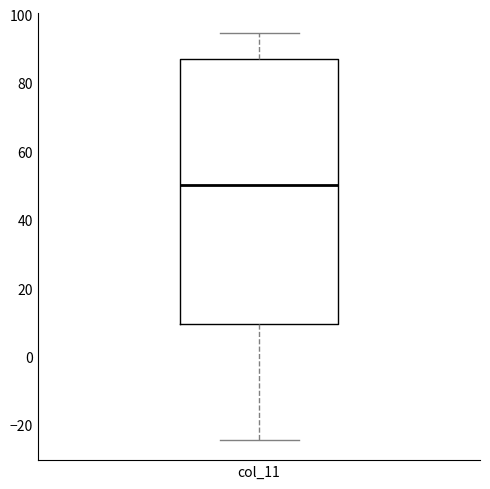

Read this box plot against the y-axis: the position of the median line, the range covered by the box, and the ends of both whiskers. The values are not printed on the chart, so give them approximately, as read against the axis.

median 50, box 10 to 86, whiskers -24 to 94